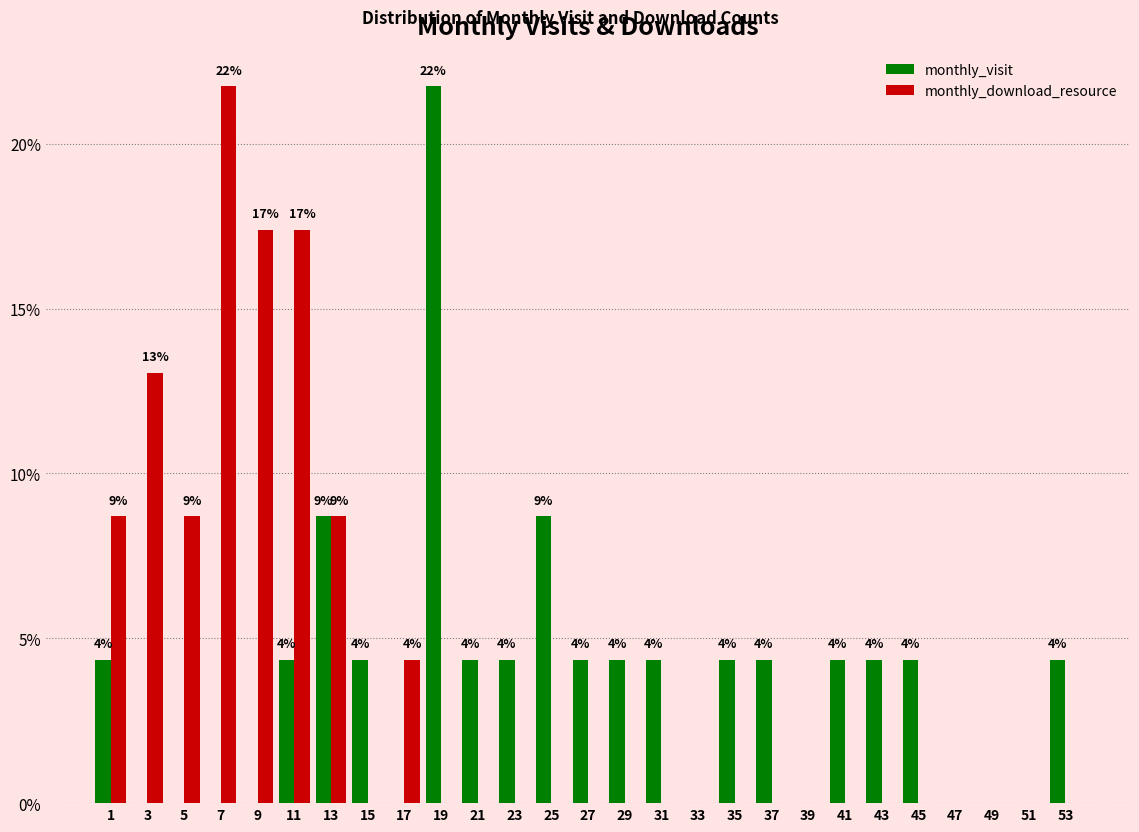

In the monthly_download_resource series, which range on the x-axis has the tallest bar?

6.5 to 8.5